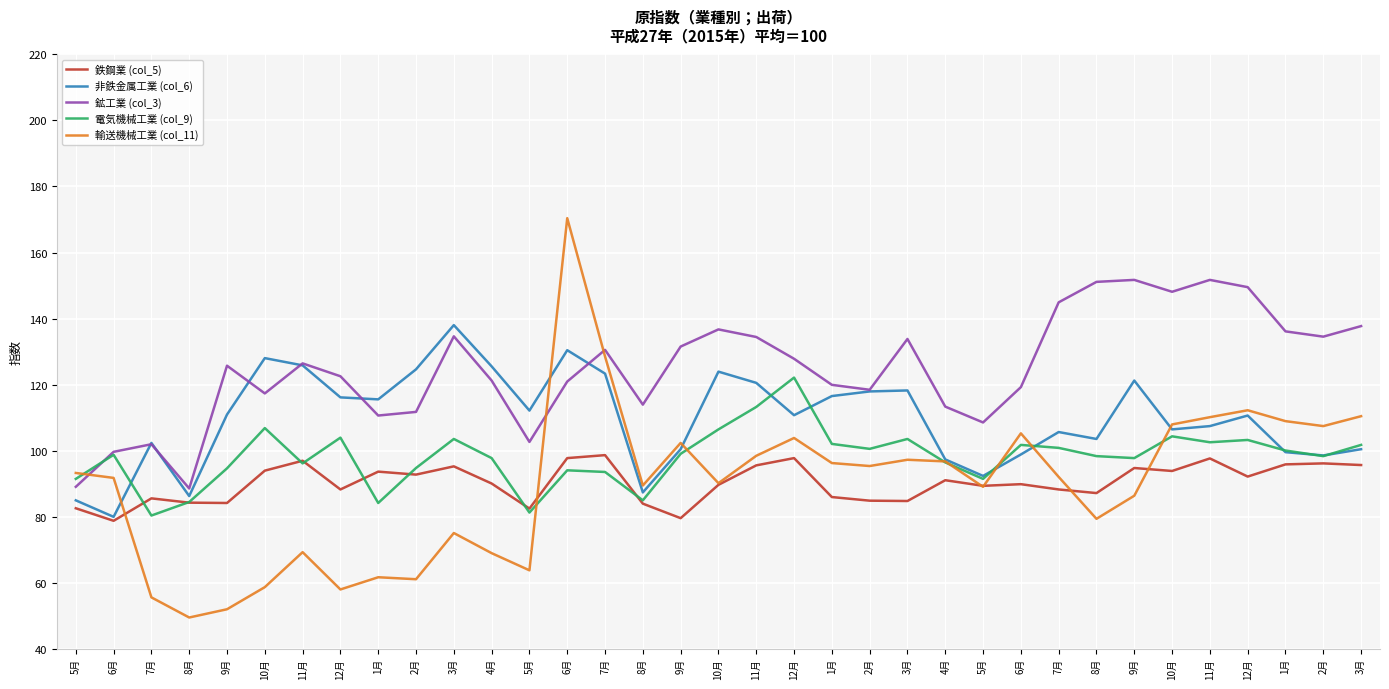

Between 11月 and 10月, which series saw the biggest shift?

輸送機械工業 (col_11)